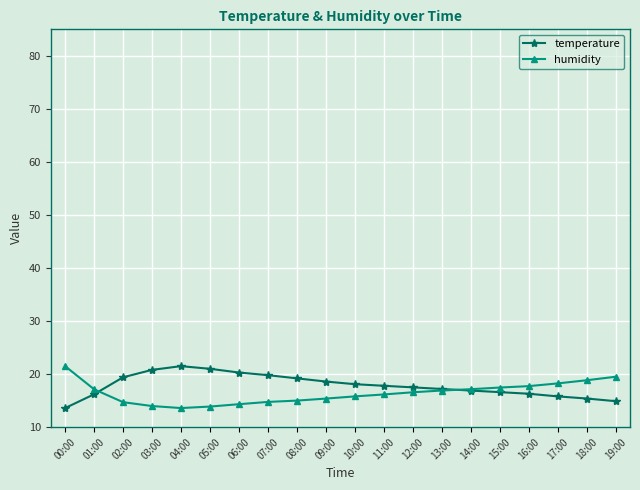

What is the total value across all series at 09:00?

34.0